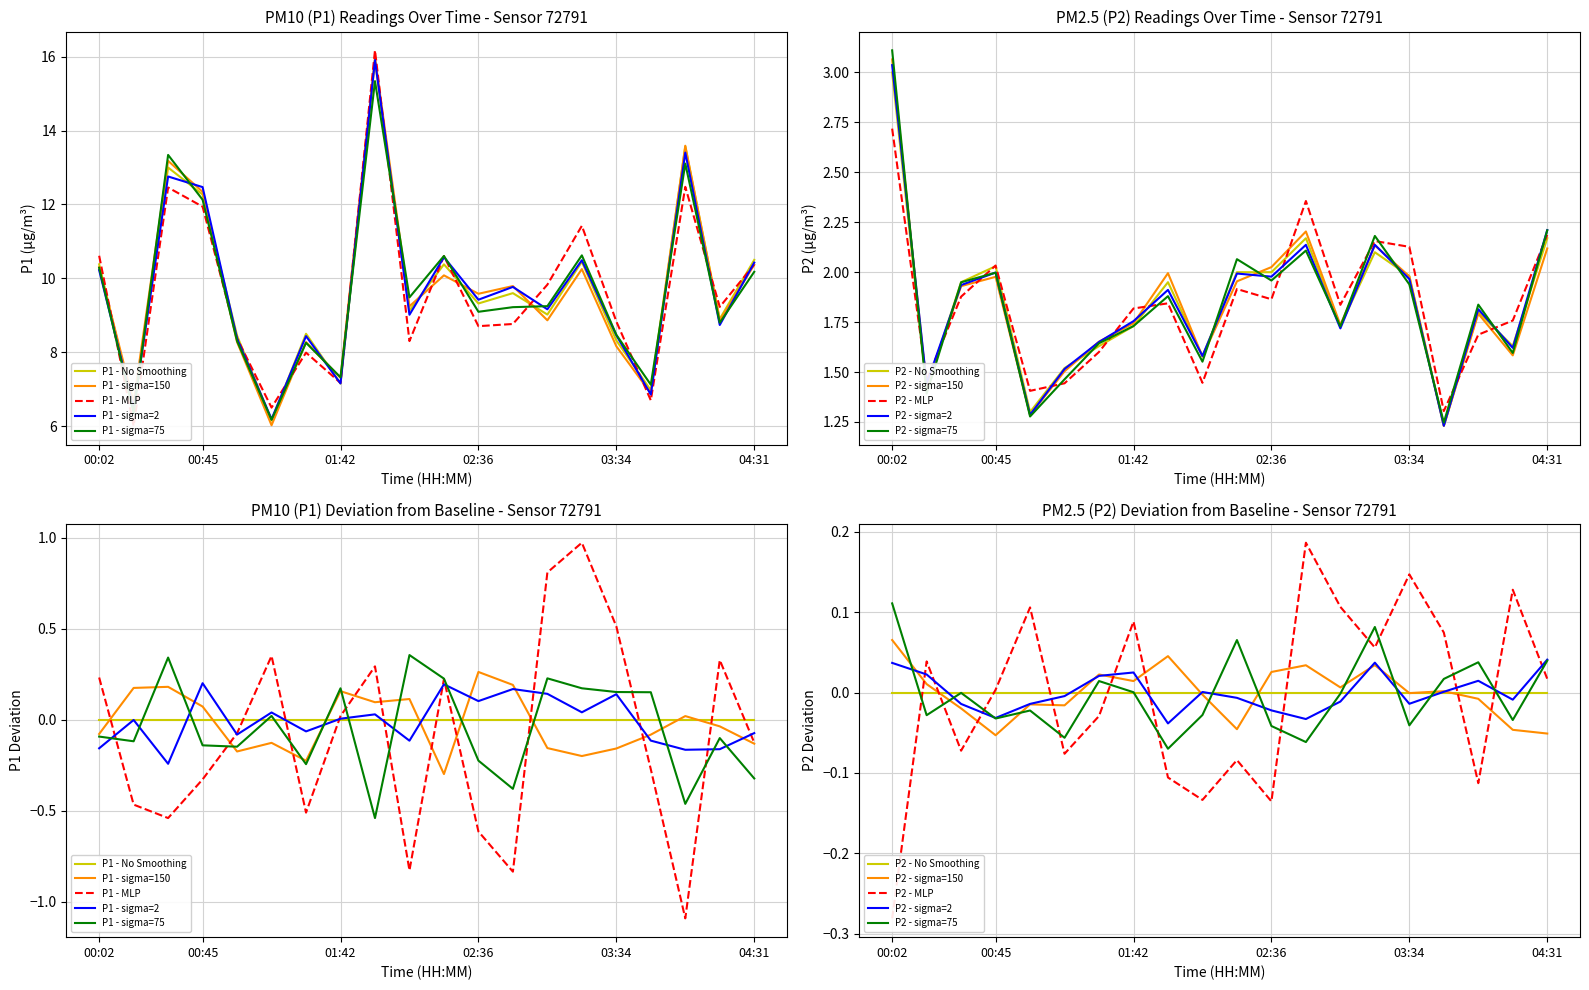

What is the approximate value of P2 at 00:45?

2.0